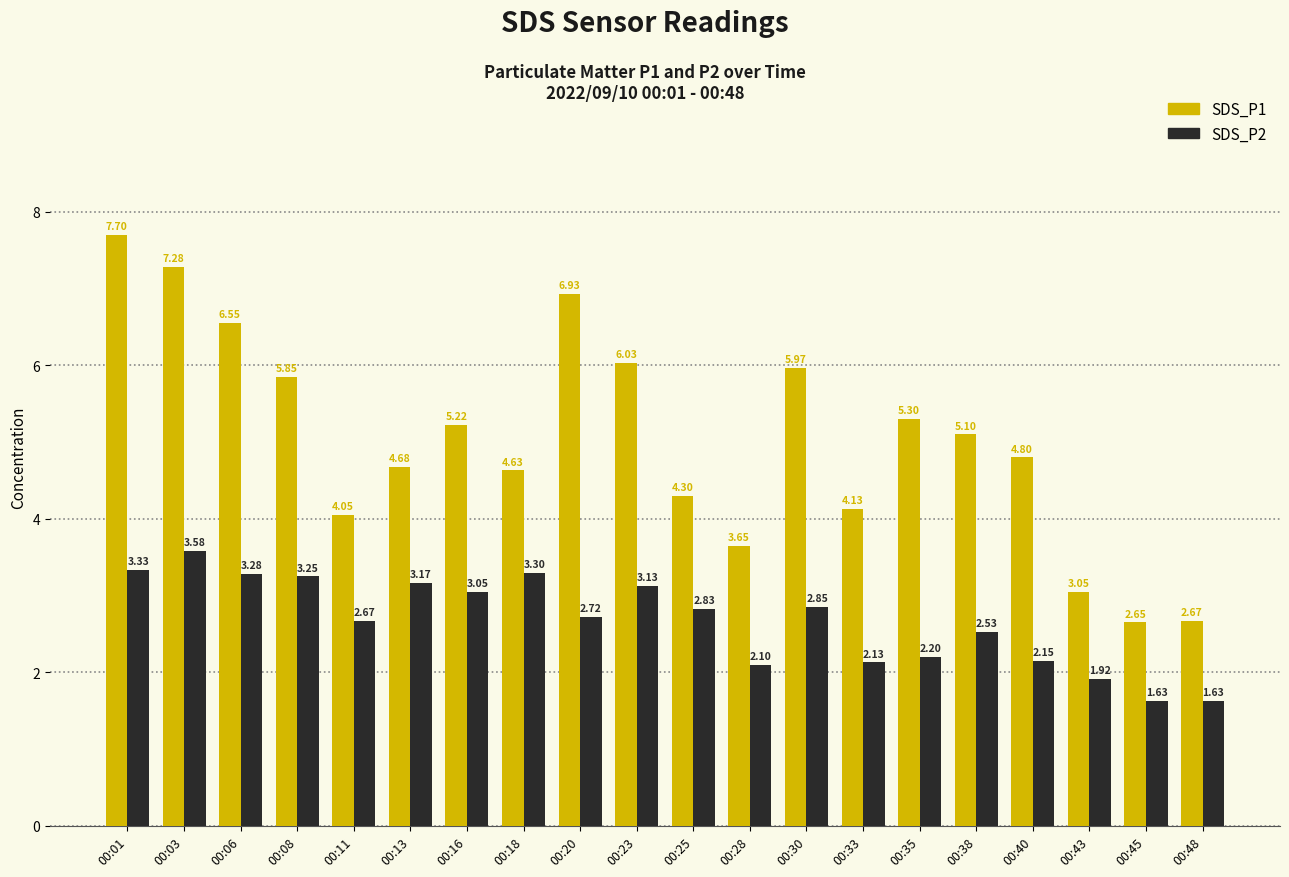

What is the sum of the SDS_P2 values at 00:48 and 00:40?

3.8